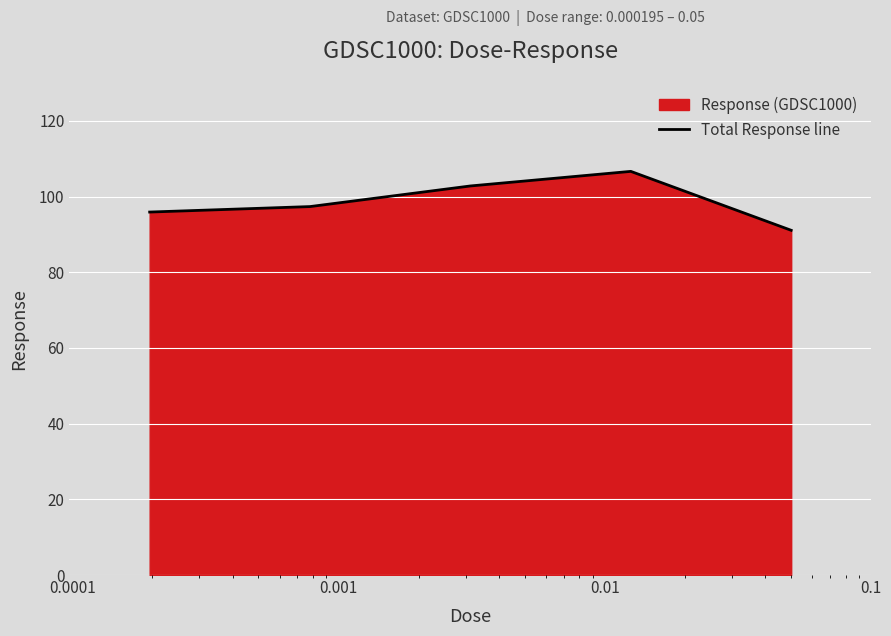

What is the average value?

98.8